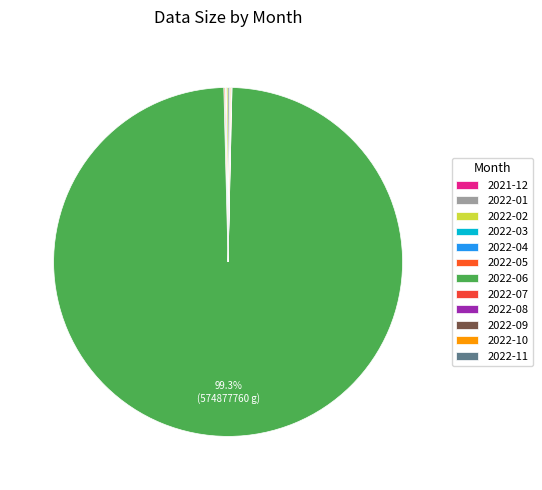

To the nearest percent, what is the difference between the largest and smallest slice percentages?

99%